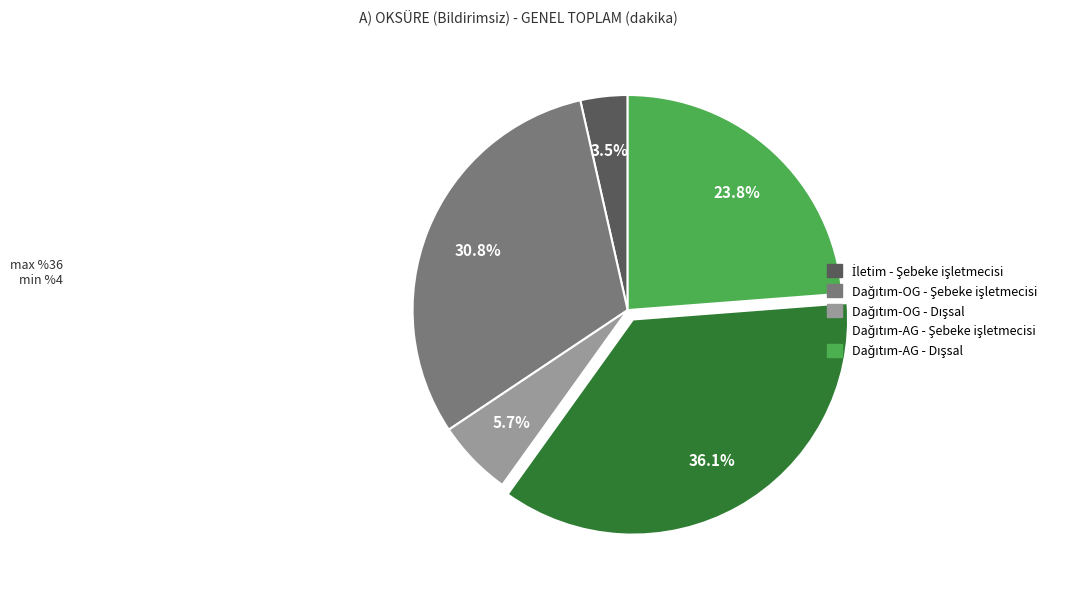

Is there any slice that represents more than half of the pie?

No